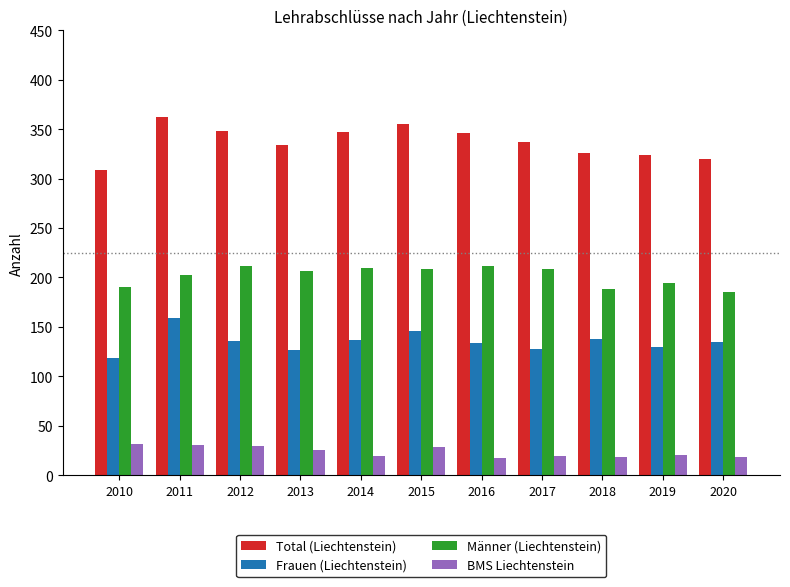

What is the difference between the maximum and second lowest values in the Männer (Liechtenstein) series?

24